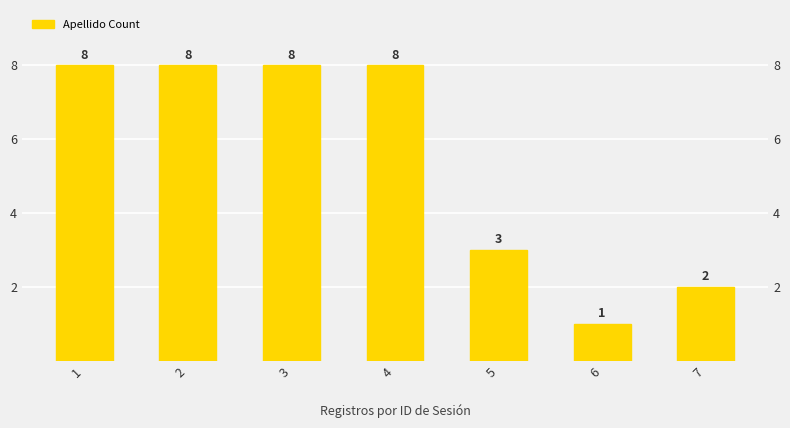

What is the maximum value shown in the chart?

8